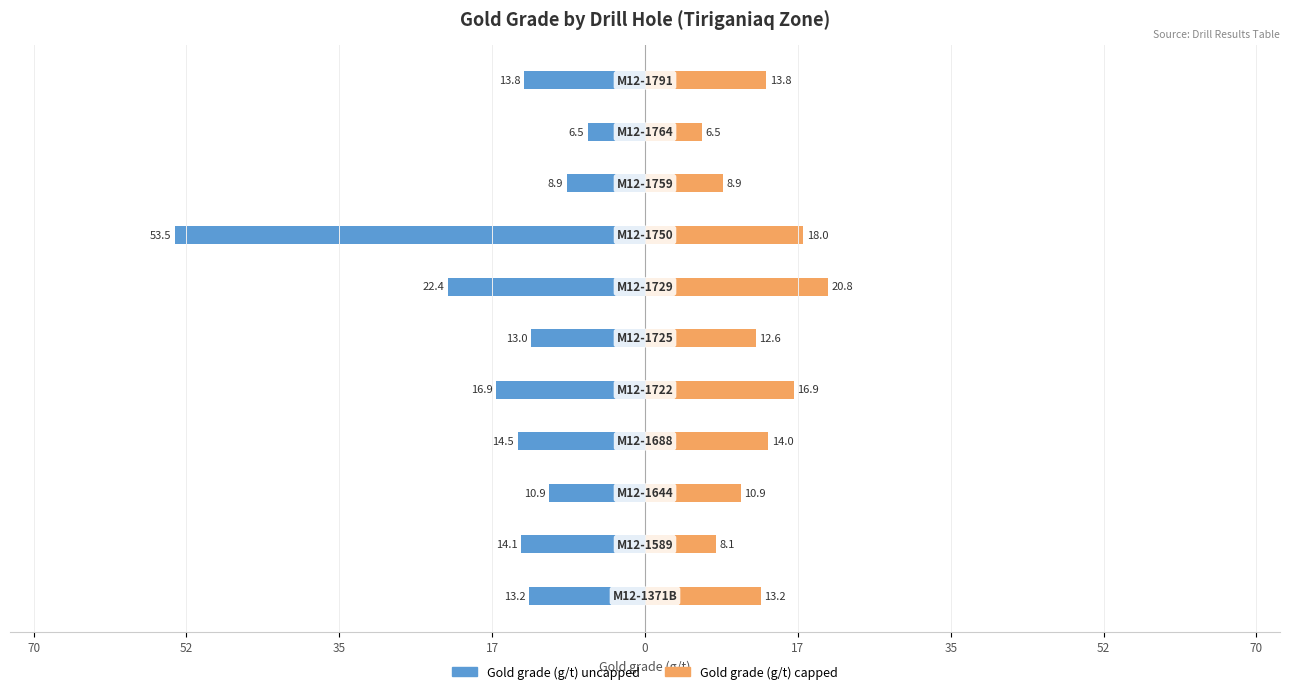

Count the number of data series in this chart.

2